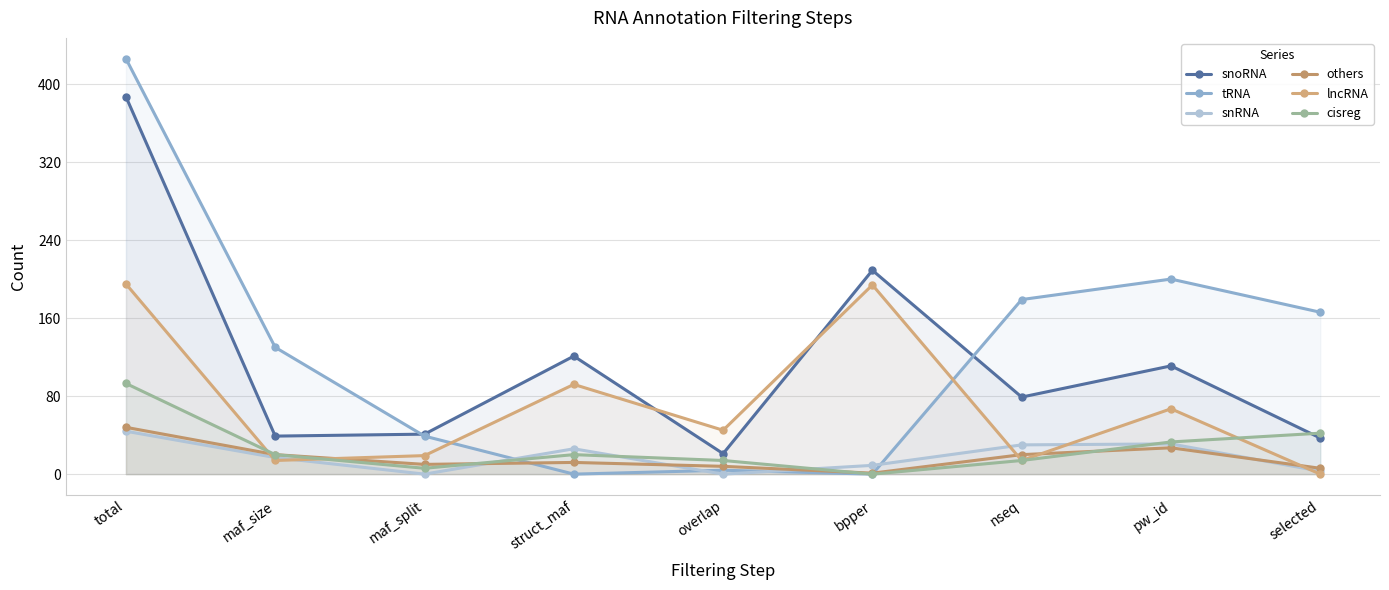

Which series changed the most between maf_split and struct_maf?

snoRNA